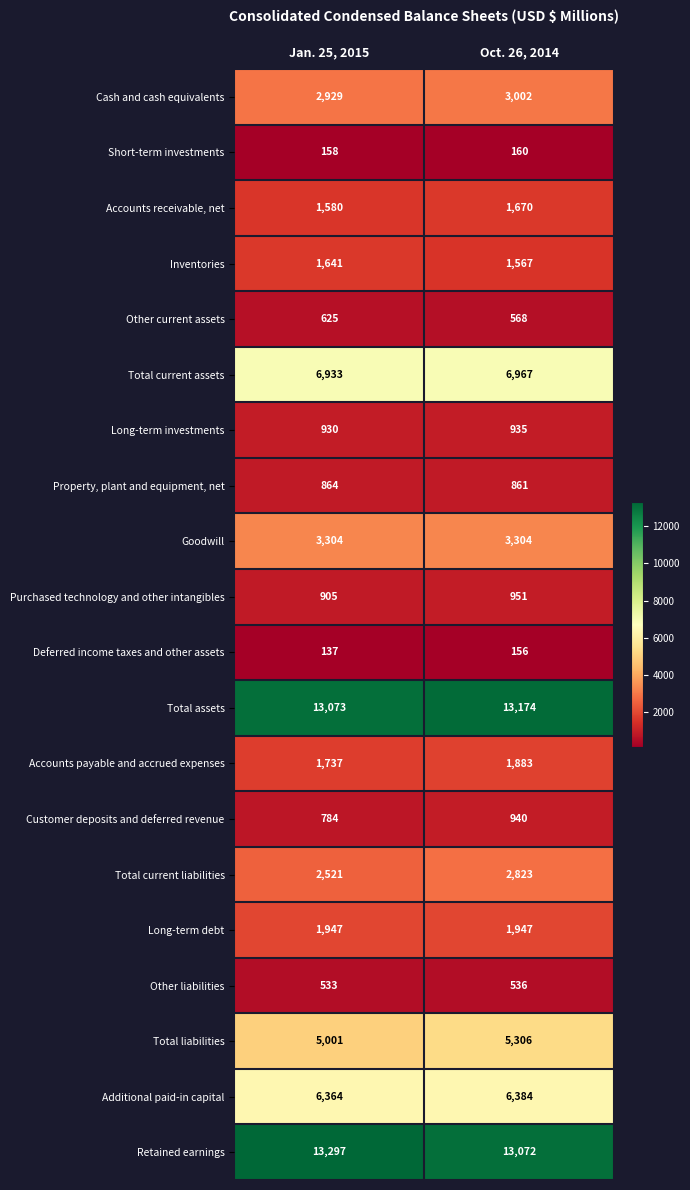

Which series changed the most between Jan. 25, 2015 and Oct. 26, 2014?

Total liabilities